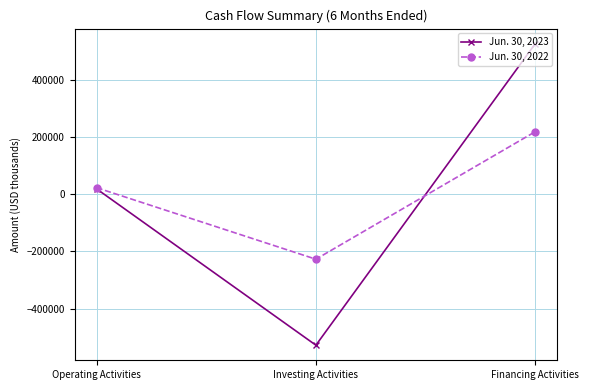

Is it true that Jun. 30, 2022 equals -325382 at Investing Activities?

False